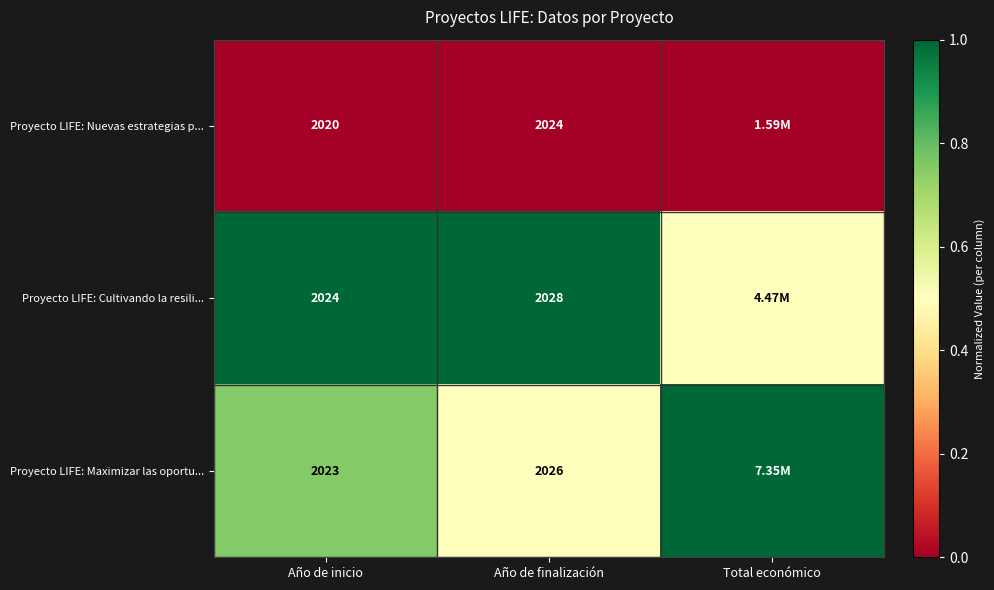

At Año de finalización, list the series in order from largest to smallest.

Proyecto LIFE: Cultivando la resili..., Proyecto LIFE: Maximizar las oportu..., Proyecto LIFE: Nuevas estrategias p...